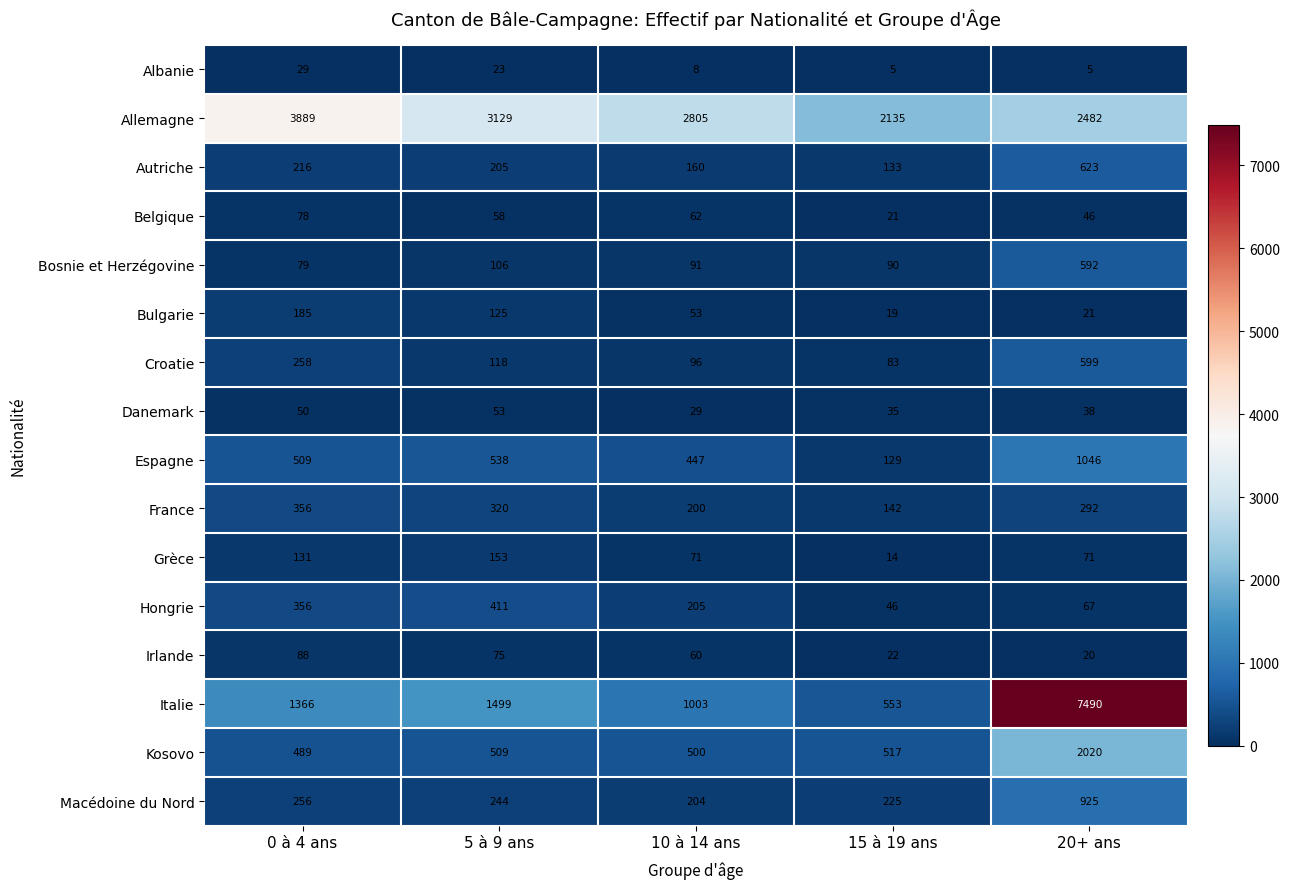

List the labels in order of Irlande value, smallest first.

20+ ans, 15 à 19 ans, 10 à 14 ans, 5 à 9 ans, 0 à 4 ans